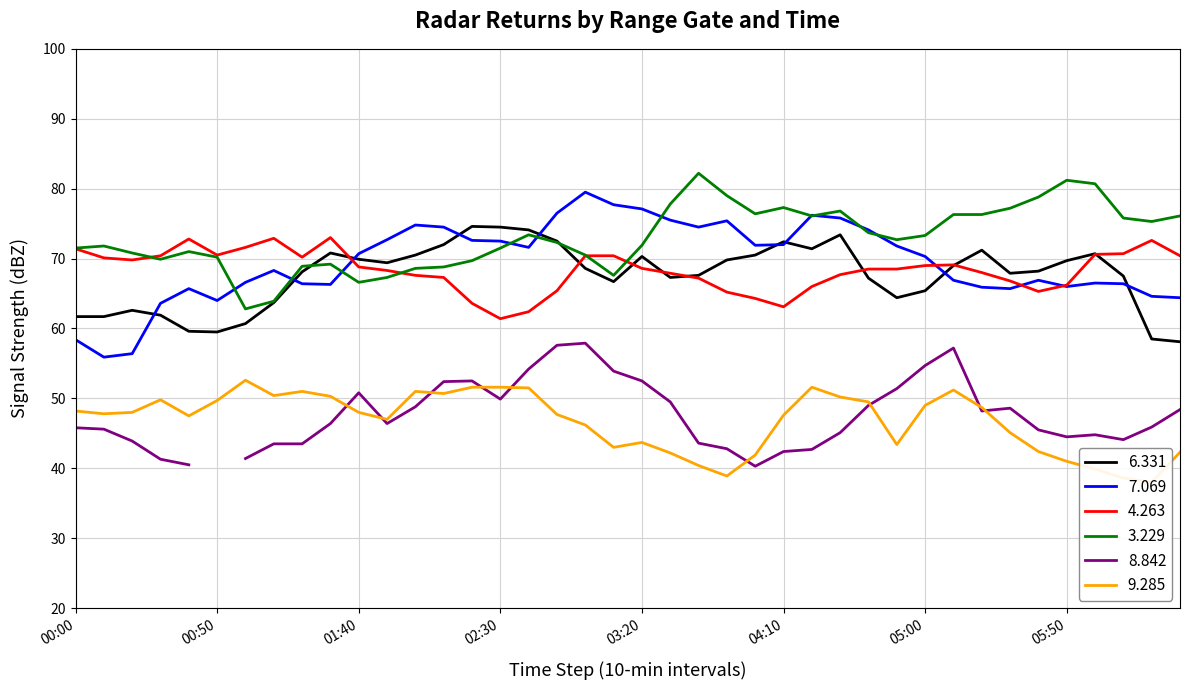

What is the lowest value of the 6.331 series?

58.1